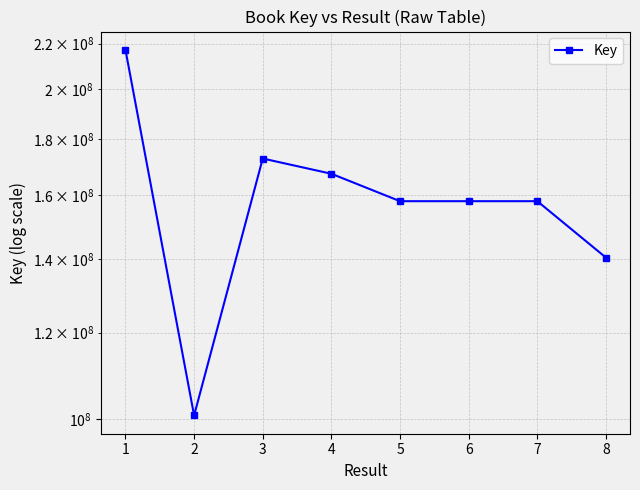

How many lines are shown in the chart?

1